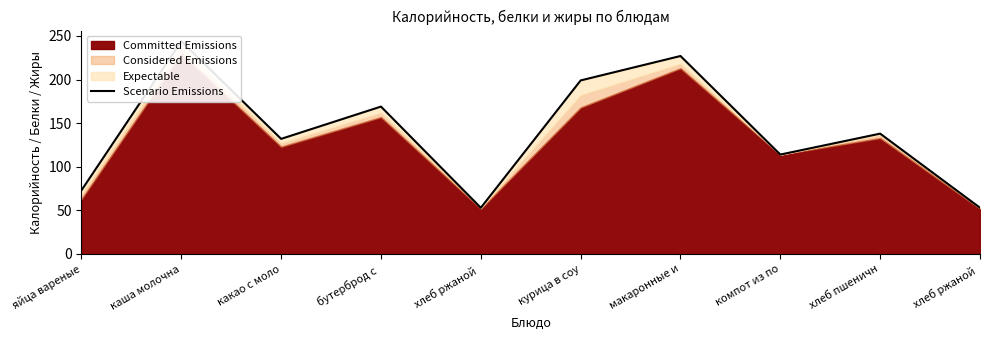

Rank the categories by value from lowest to highest.

хлеб ржаной , хлеб ржаной , яйца вареные, компот из по, какао с моло, хлеб пшеничн, бутерброд с , курица в соу, макаронные и, каша молочна